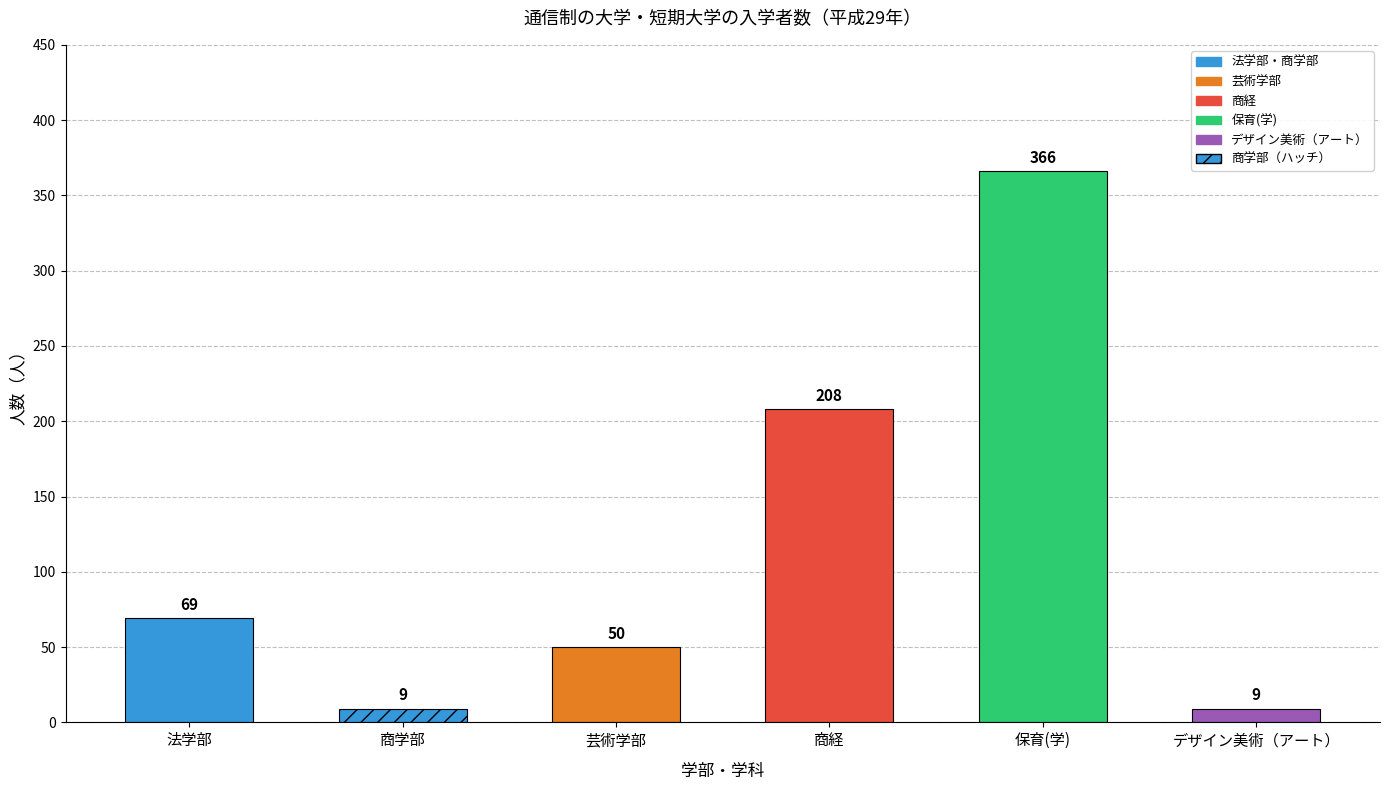

How many bars are there in total?

6